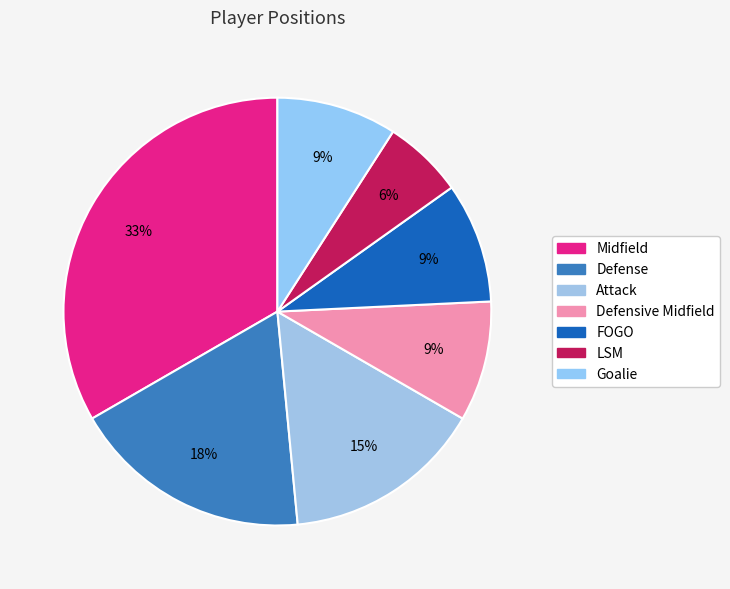

How many segments does this pie chart have?

7